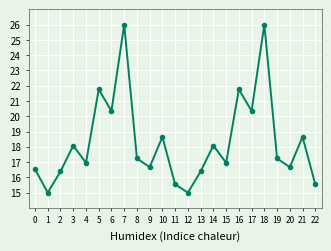

What is the sum of all values?

421.7